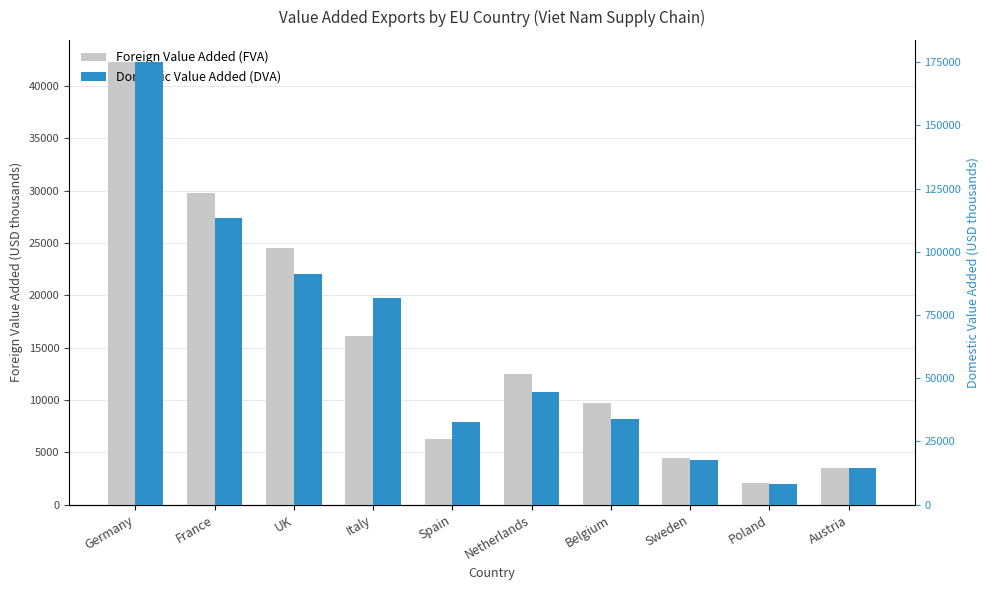

Count the number of categories in the chart.

10